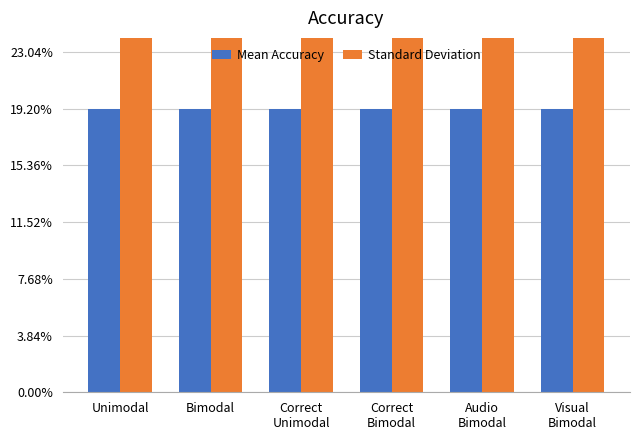

What are all the series names shown in the legend?

Mean Accuracy, Standard Deviation